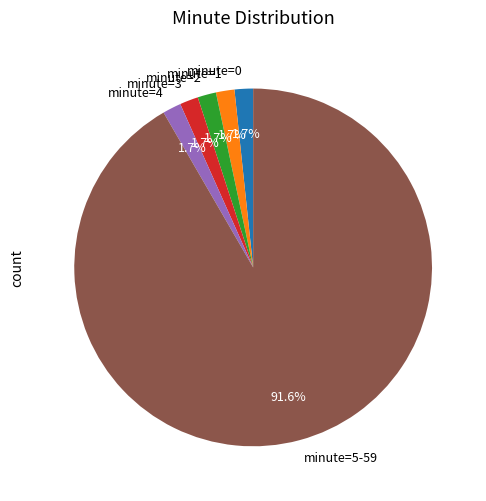

Does minute=5-59 account for over 50% of the chart?

Yes